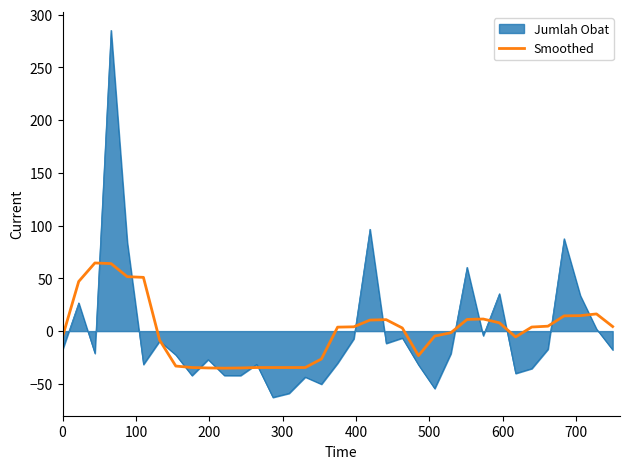

What is the smallest value displayed?

-62.8